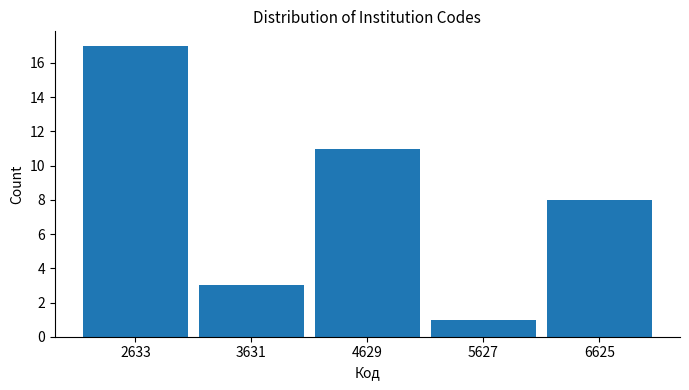

Over which range of the x-axis is the bar tallest?

2100 to 3100